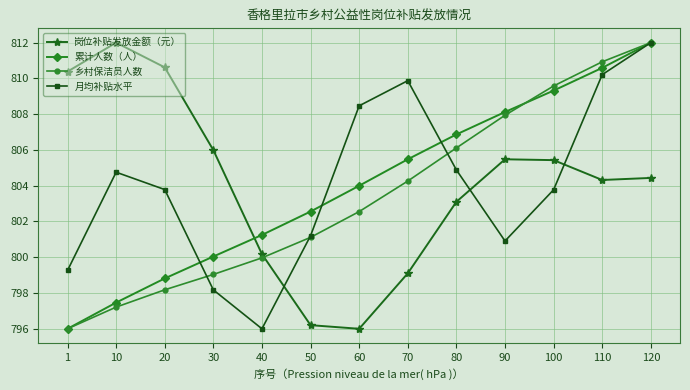

What are all the series names shown in the legend?

岗位补贴发放金额（元）, 累计人数（人）, 乡村保洁员人数, 月均补贴水平